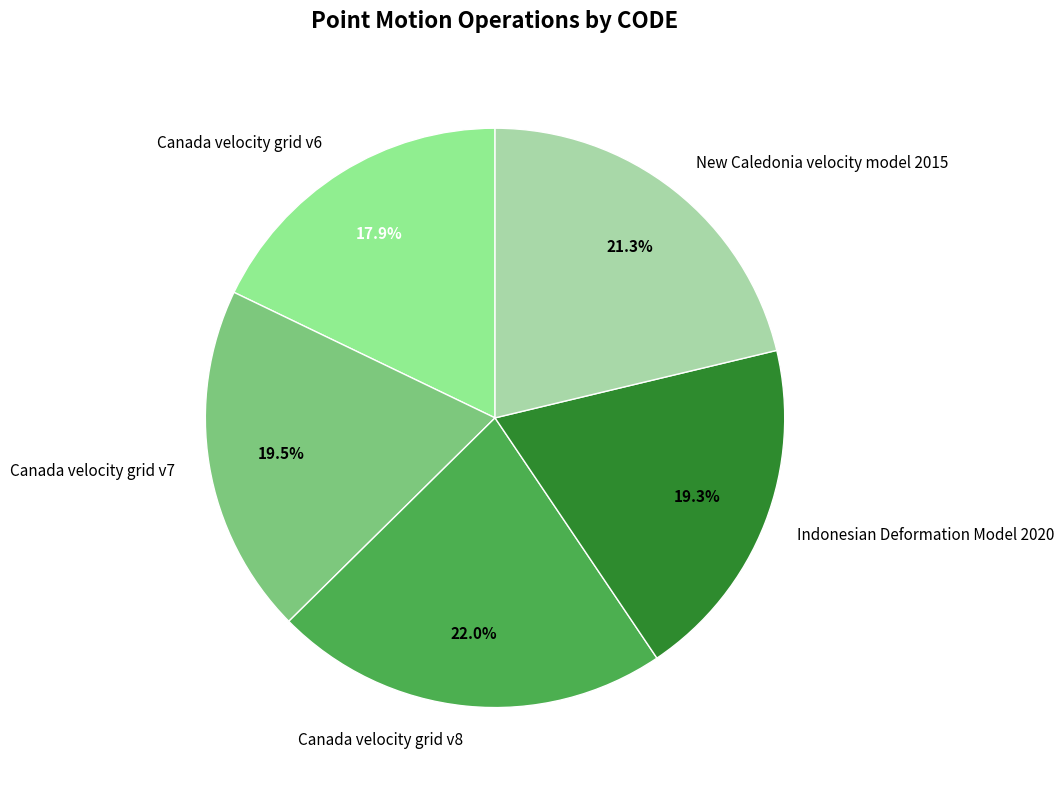

Between New Caledonia velocity model 2015 and Canada velocity grid v8, which is larger?

Canada velocity grid v8